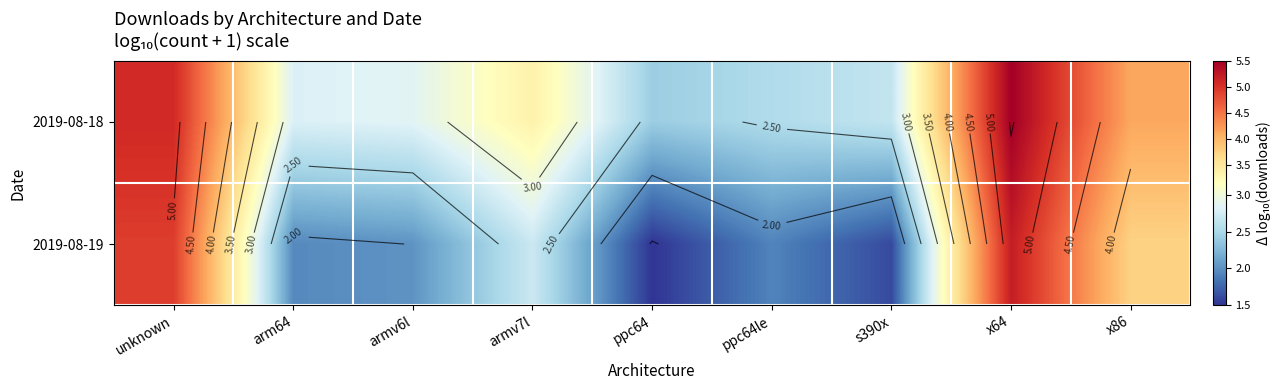

Between ppc64le and unknown, which is larger?

unknown